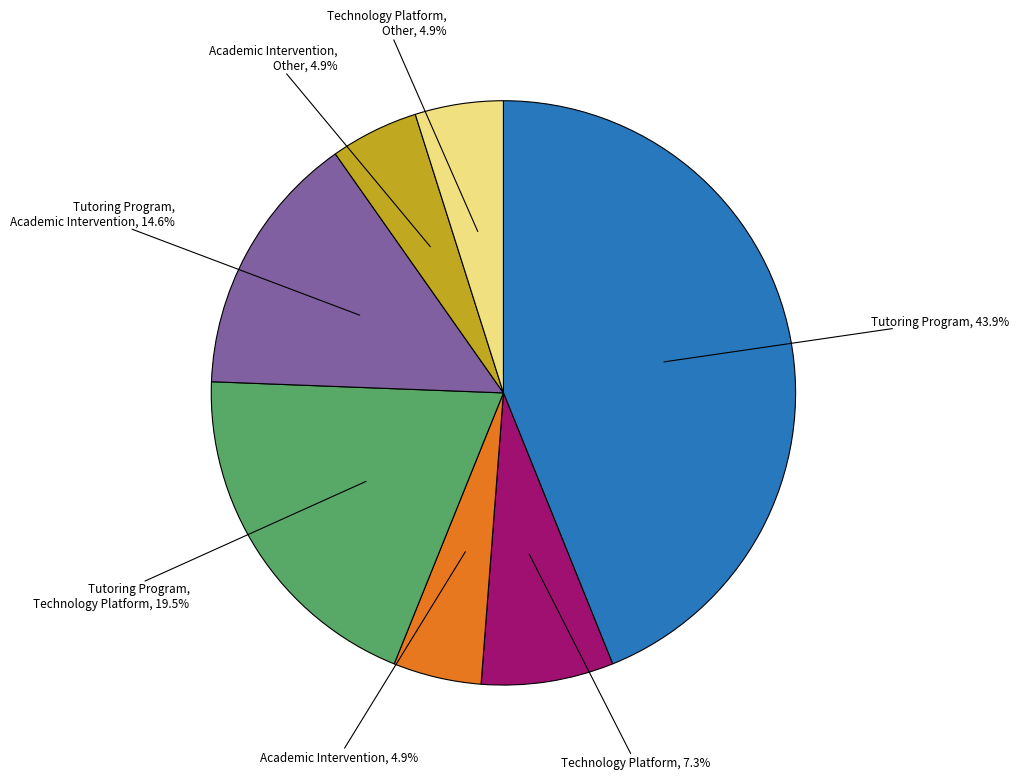

Is there any slice that represents more than half of the pie?

No